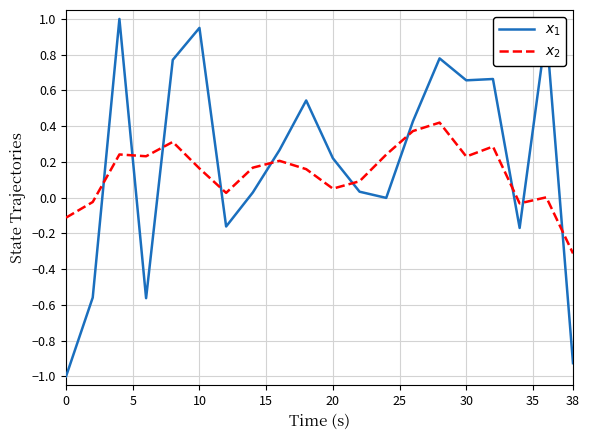

What is the greatest value displayed?

1.0